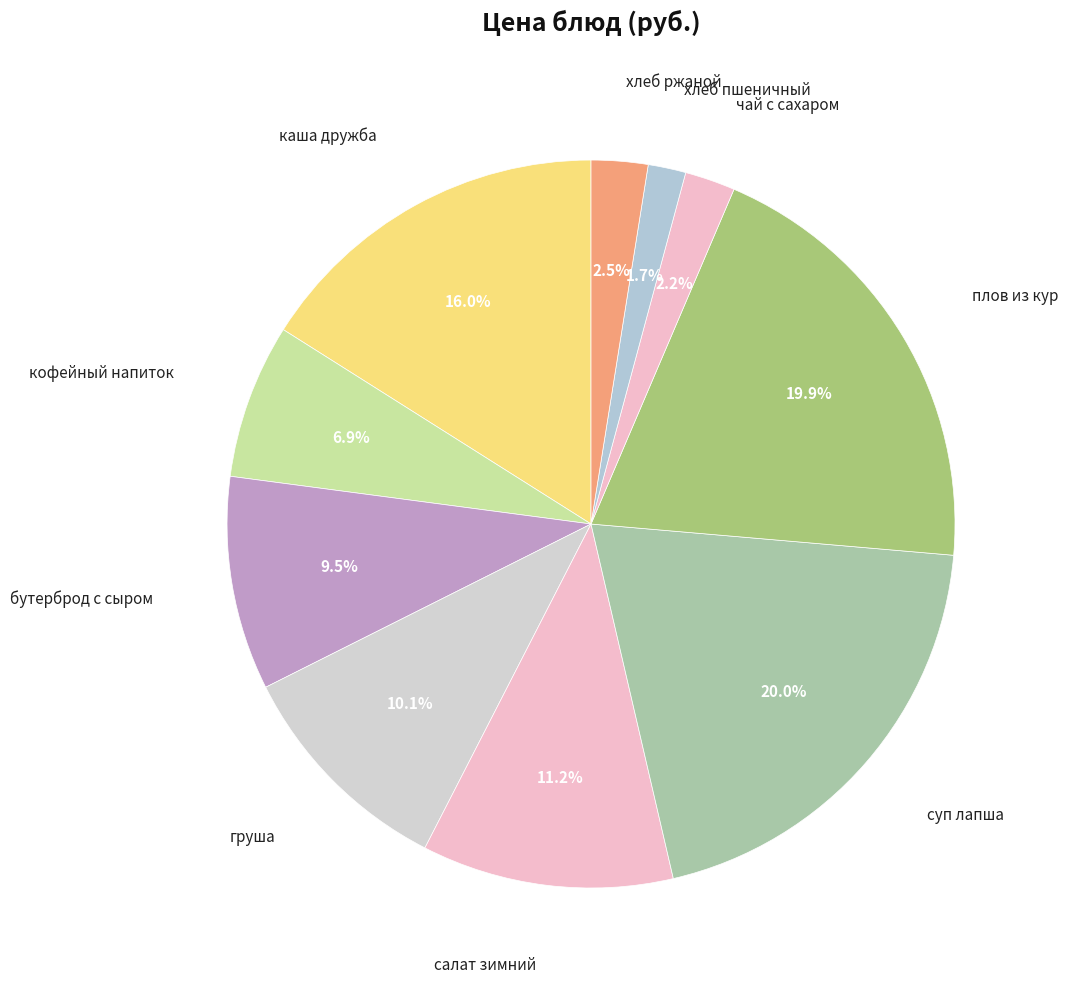

Is груша the majority of the pie?

No